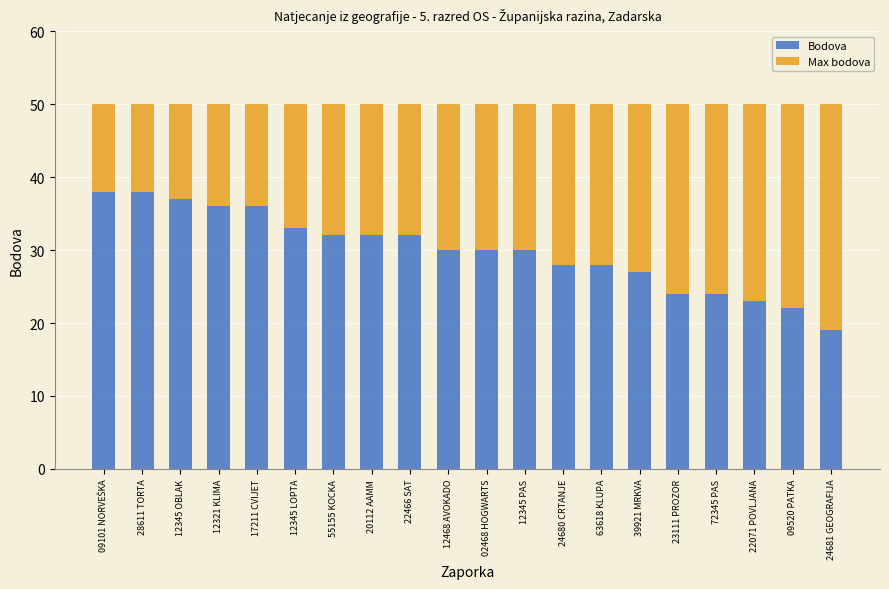

What is the total value across all series at 12345 OBLAK?

50